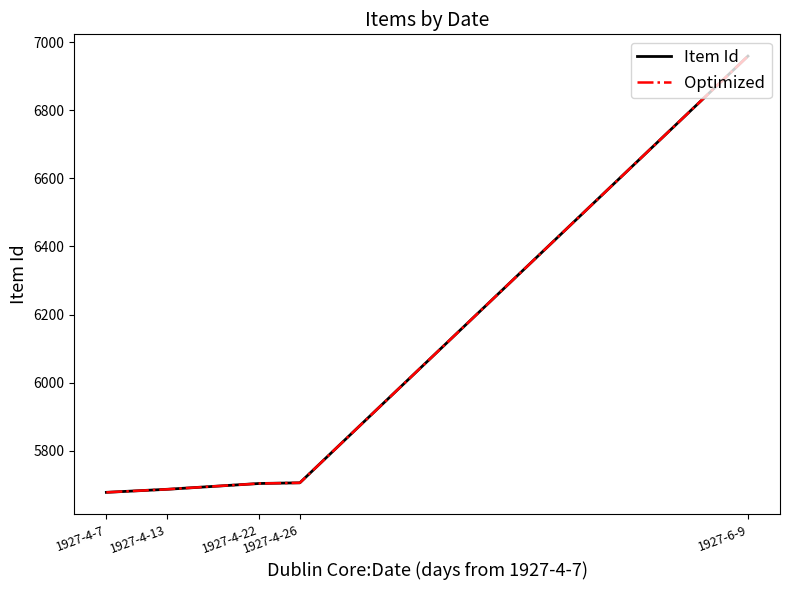

Does the chart display data point markers on the line(s)?

No